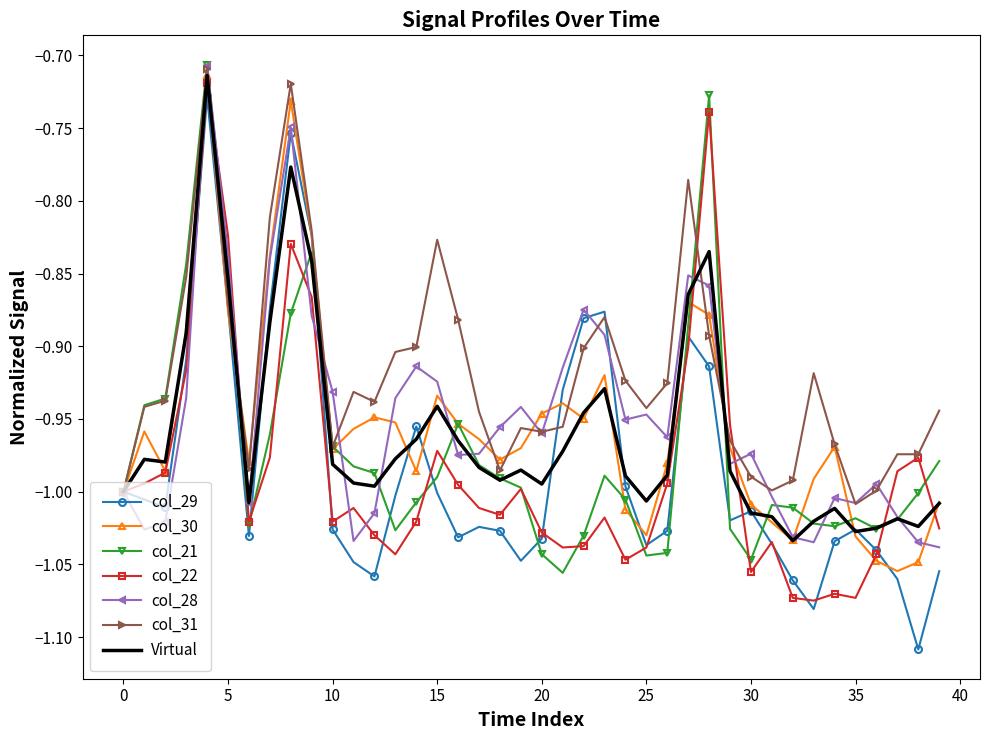

Which series has the largest total across all categories?

col_31